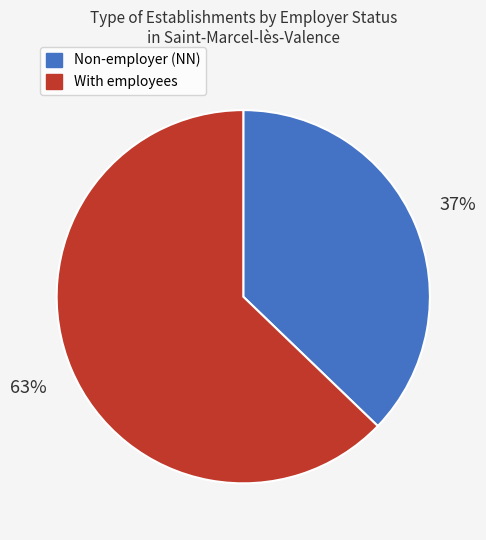

Is there any slice that represents more than half of the pie?

Yes